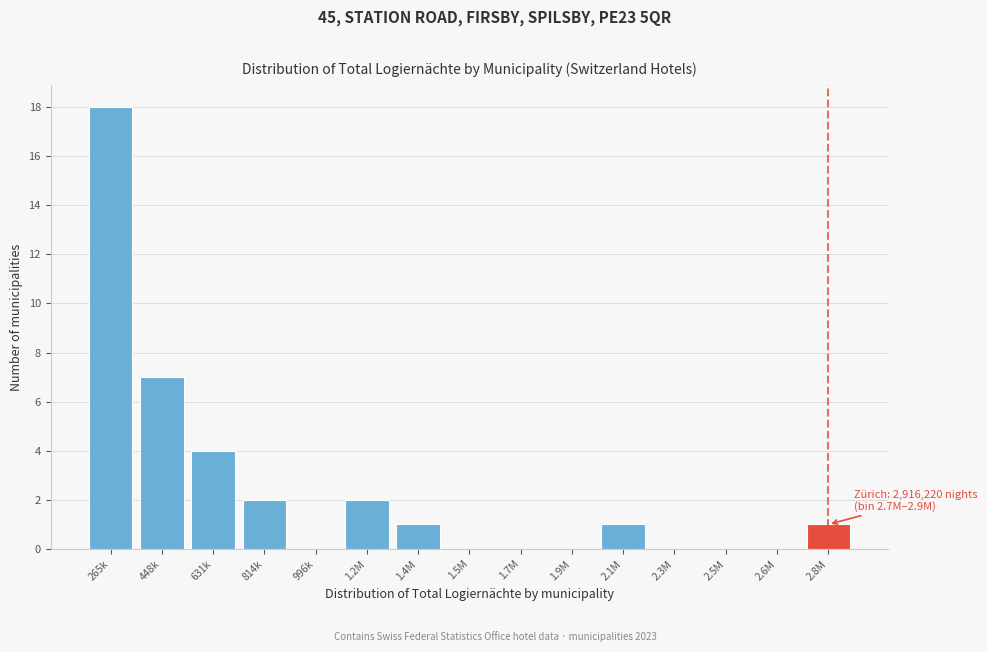

Reading left to right, extract all data points from this chart.

265k=18	448k=7	631k=4	814k=2	996k=0	1.2M=2	1.4M=1	1.5M=0	1.7M=0	1.9M=0	2.1M=1	2.3M=0	2.5M=0	2.6M=0	2.8M=1